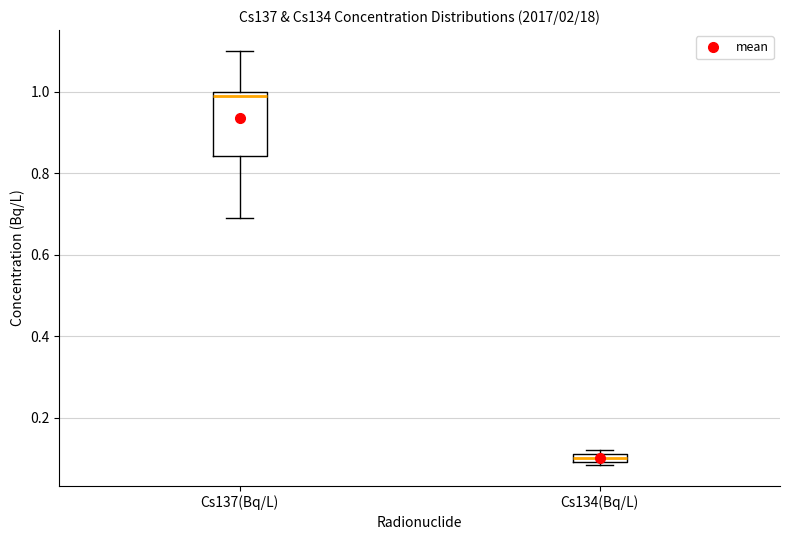

Which box is the tallest, from its lower edge to its upper edge?

Cs137(Bq/L)